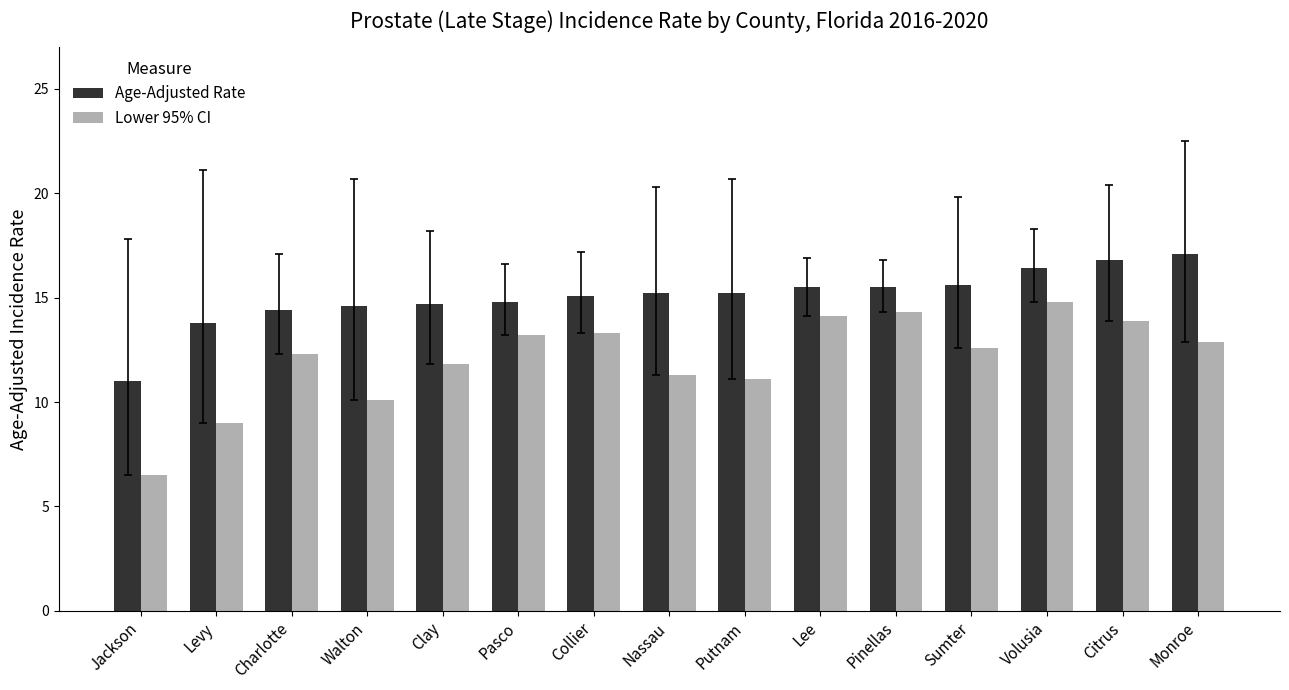

What is the smallest value displayed?

6.5